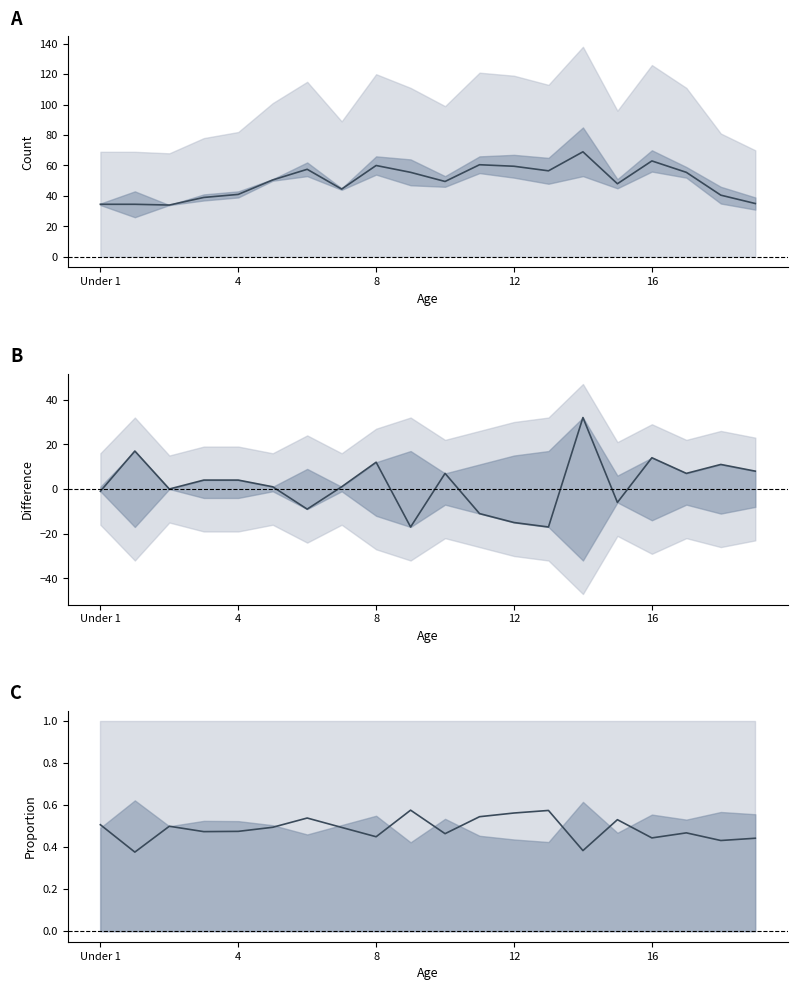

True or false: Female % and Midpoint cross at least once.

False